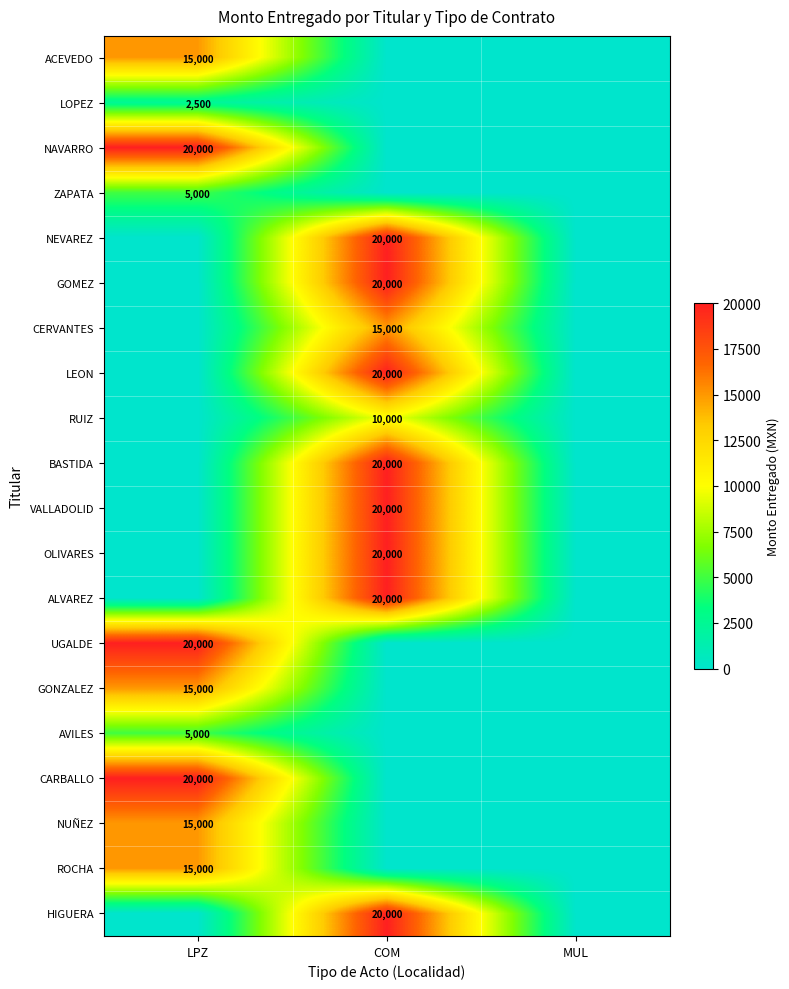

The value of ZAPATA at LPZ is 5000. True or false?

True